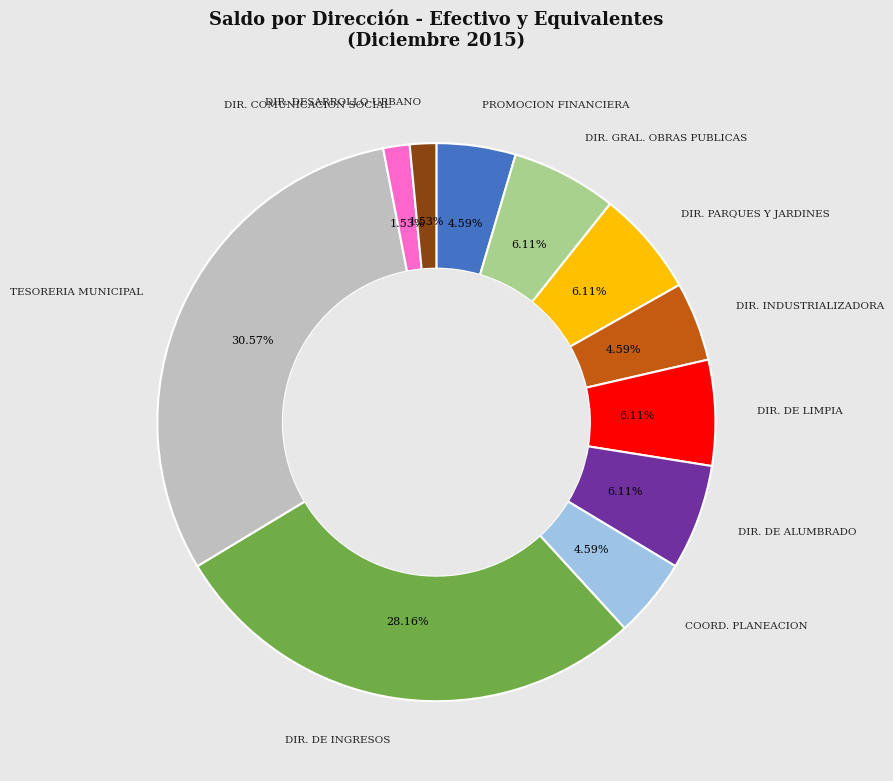

Does any single category account for the majority?

No